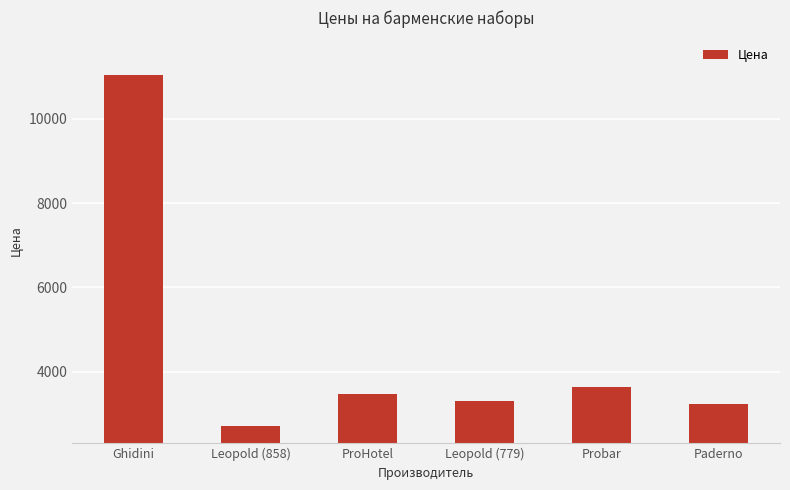

What is the change in value from ProHotel to Paderno?

-249